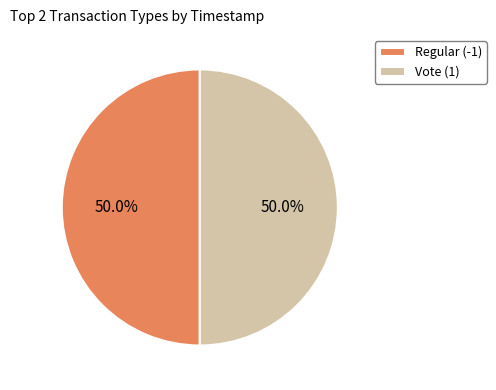

How many segments does this pie chart have?

2